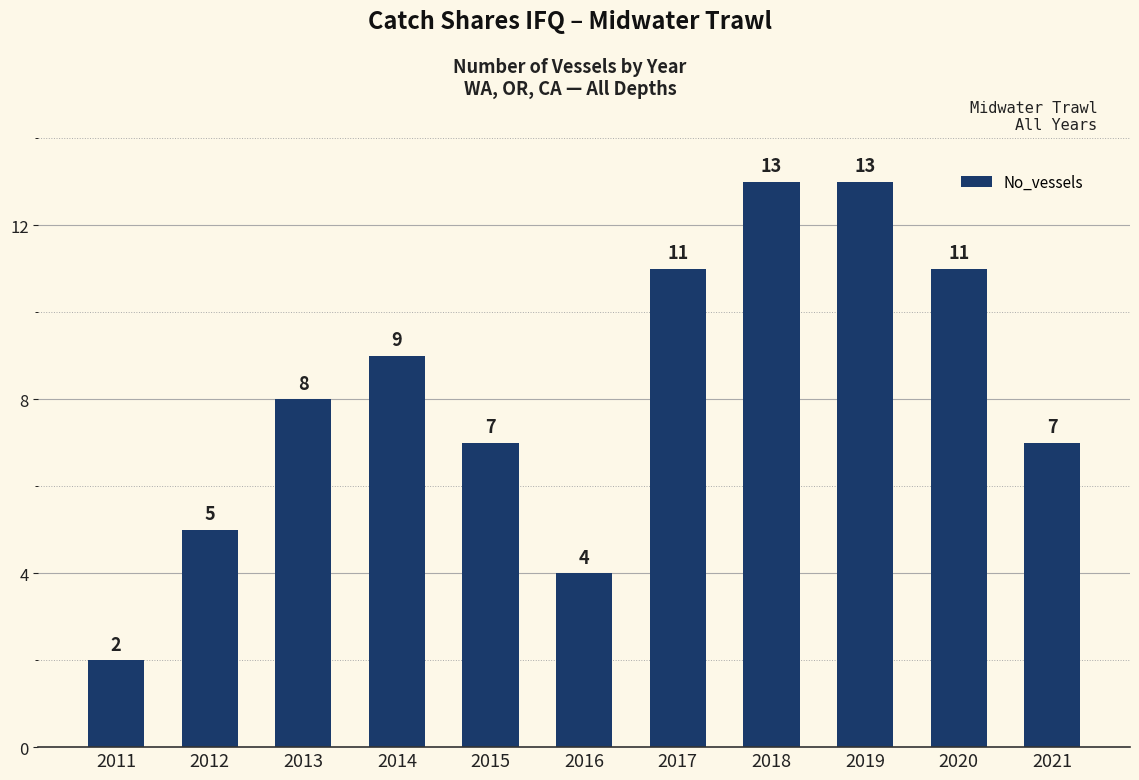

What is the greatest value displayed?

13